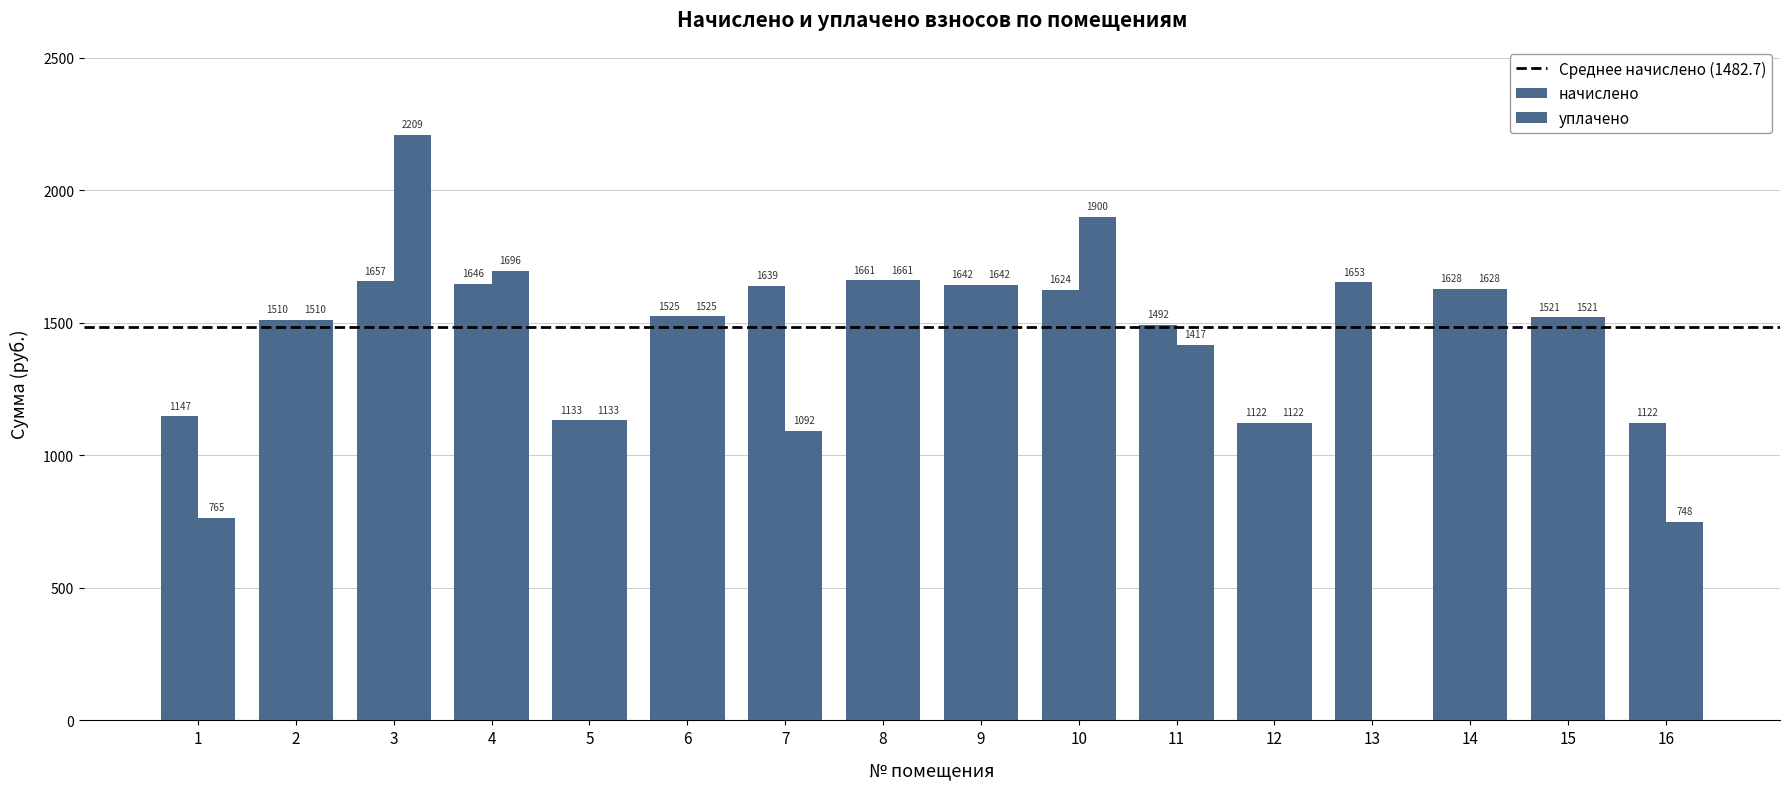

List the labels in order of уплачено value, largest first.

3, 10, 4, 8, 9, 14, 6, 15, 2, 11, 5, 12, 7, 1, 16, 13